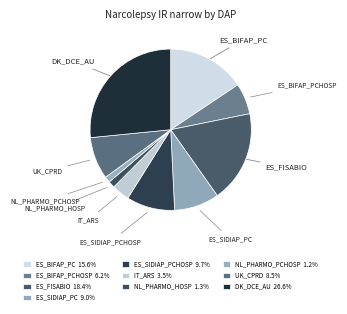

How many slices are in this pie chart?

10